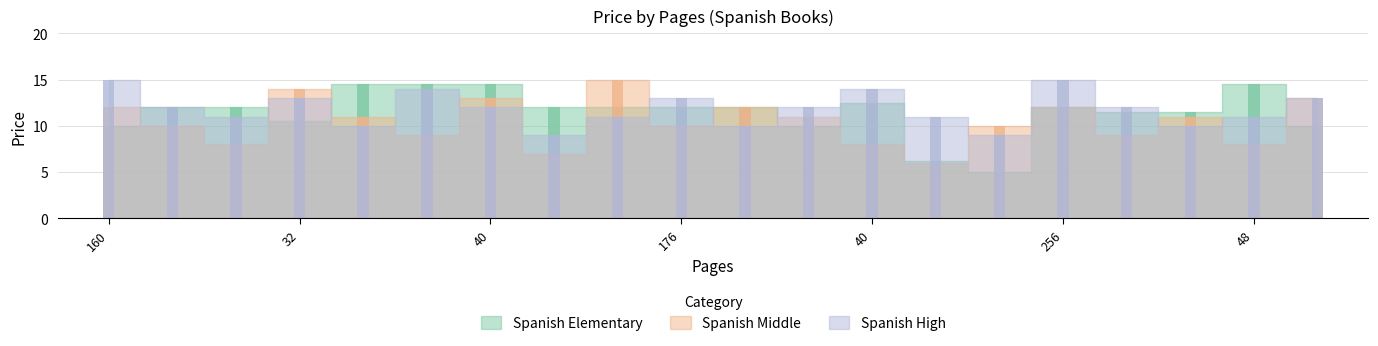

Where is Spanish High nearest to the value 12?

64